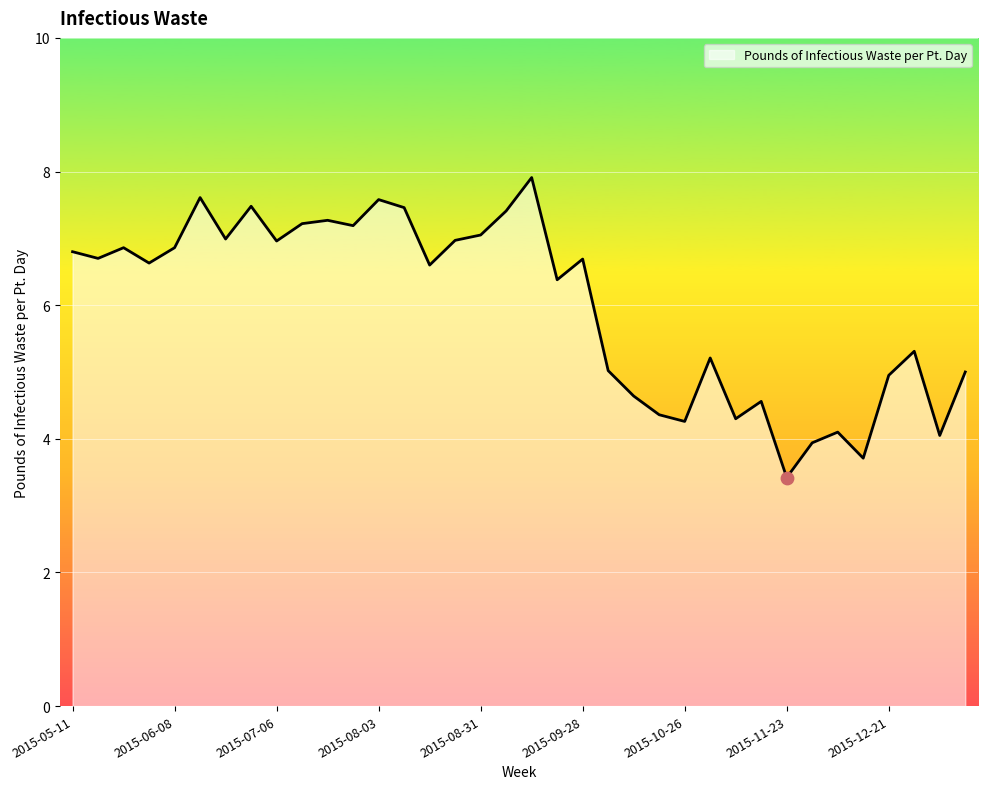

What is the smallest value displayed?

3.4